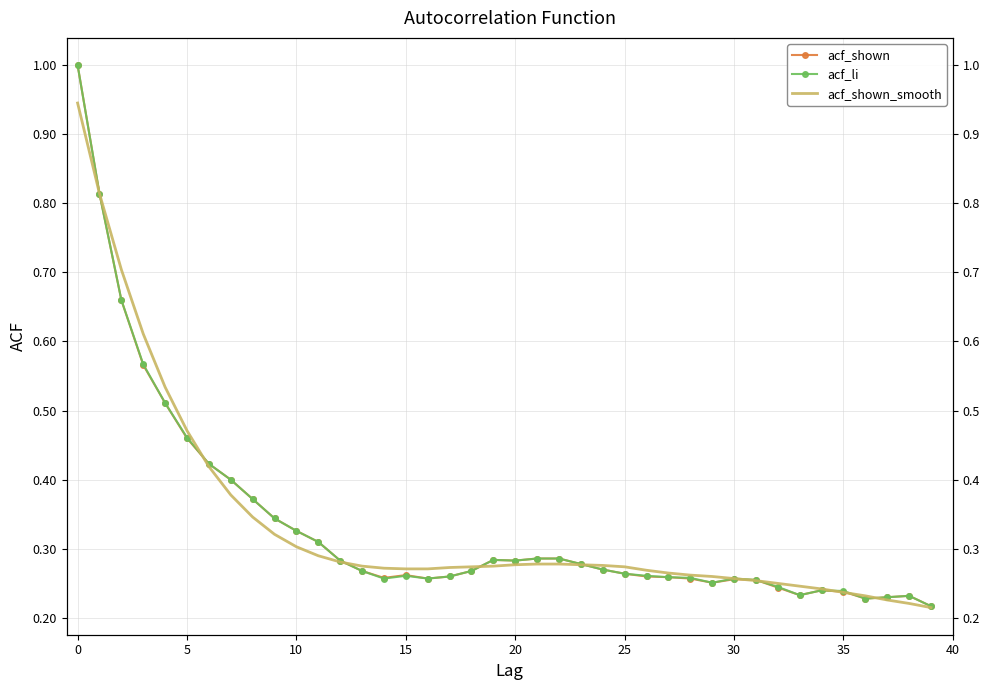

What is the minimum value shown in the chart?

0.2